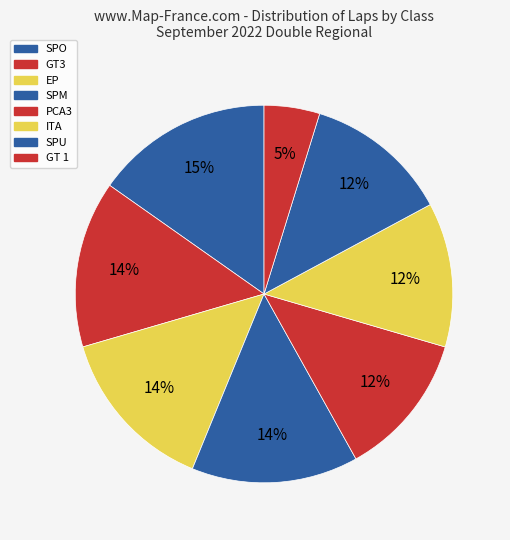

To the nearest percent, what percentage of the pie is PCA3?

12%